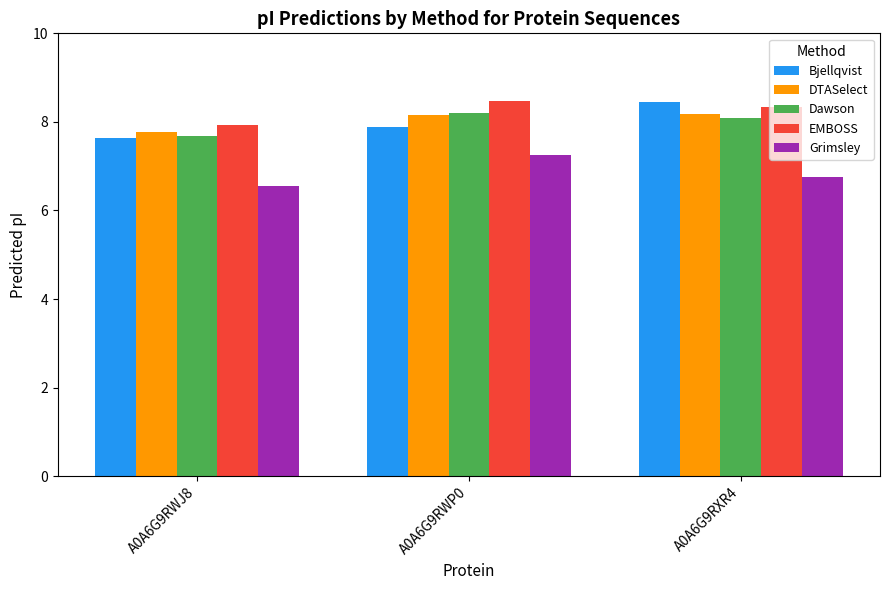

What is the total value across all series at A0A6G9RXR4?

39.8